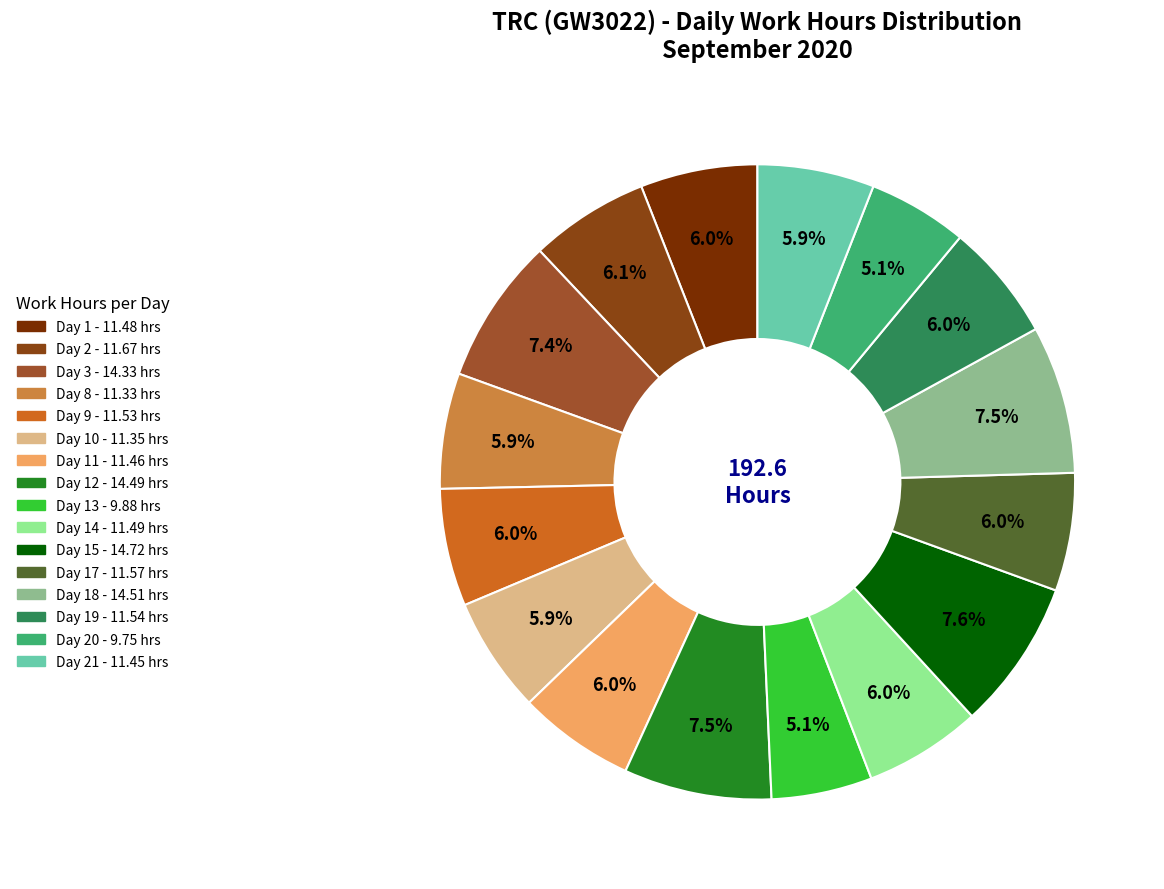

Count the number of slices in the pie.

16